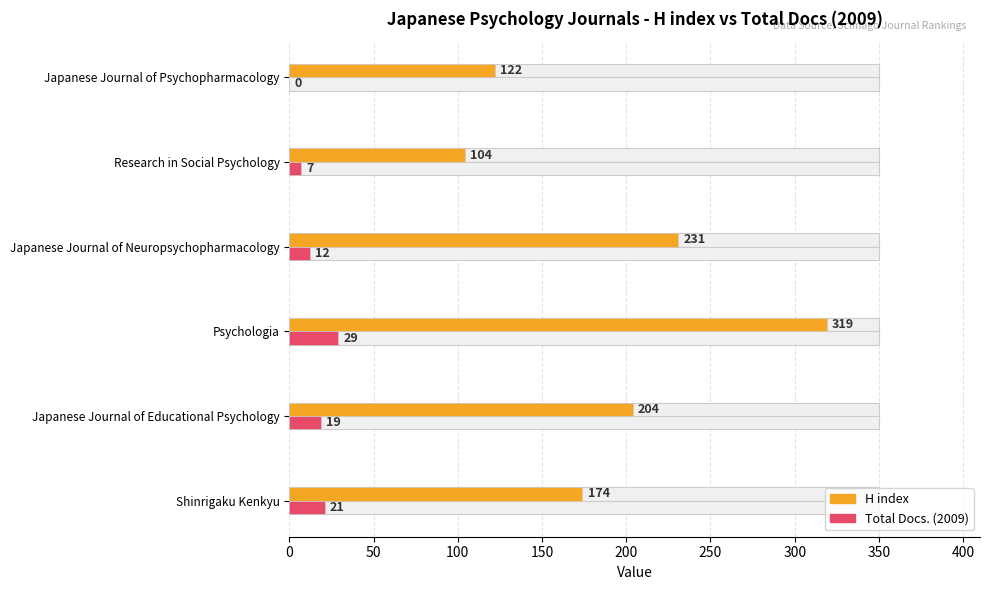

How many bars are there in each group?

2